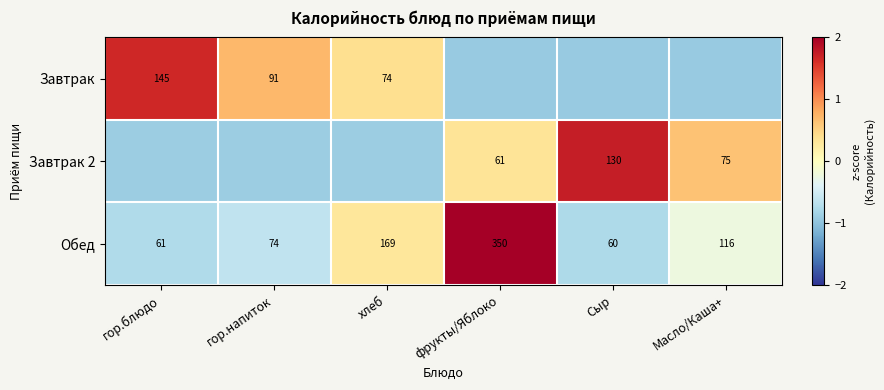

Rank the series by their average value, from highest to lowest.

Завтрак 2, Завтрак, Обед